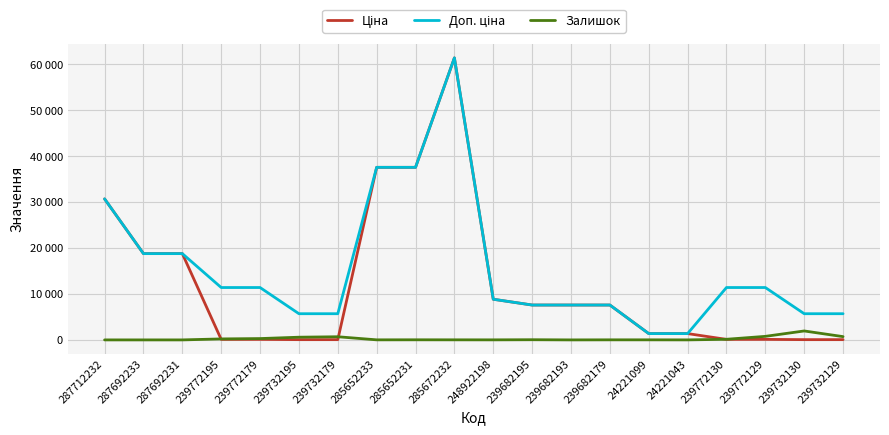

Where does the Ціна series first go above 7596?

287712232